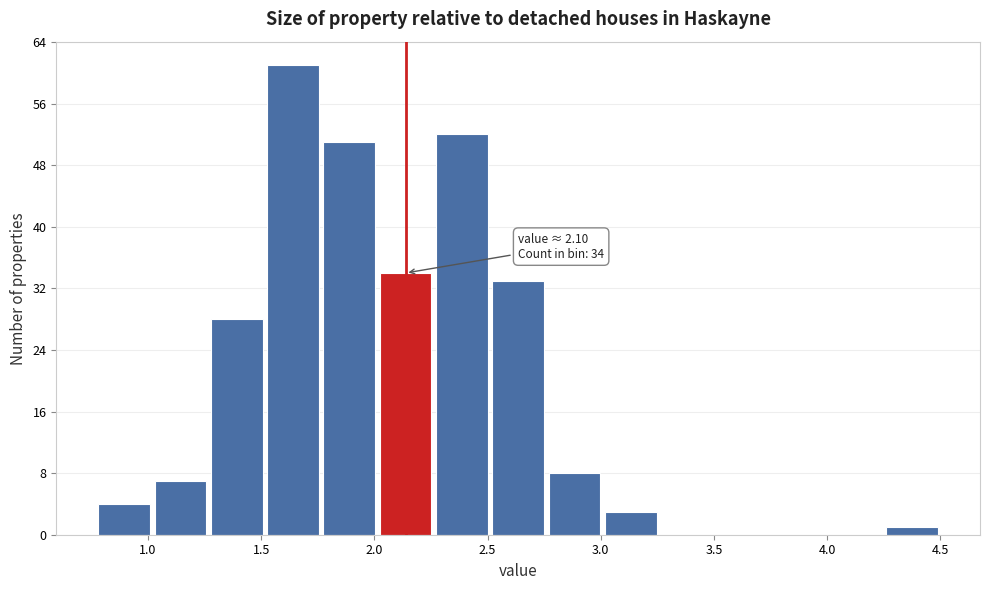

Which range on the x-axis has the tallest bar?

1.50 to 1.75